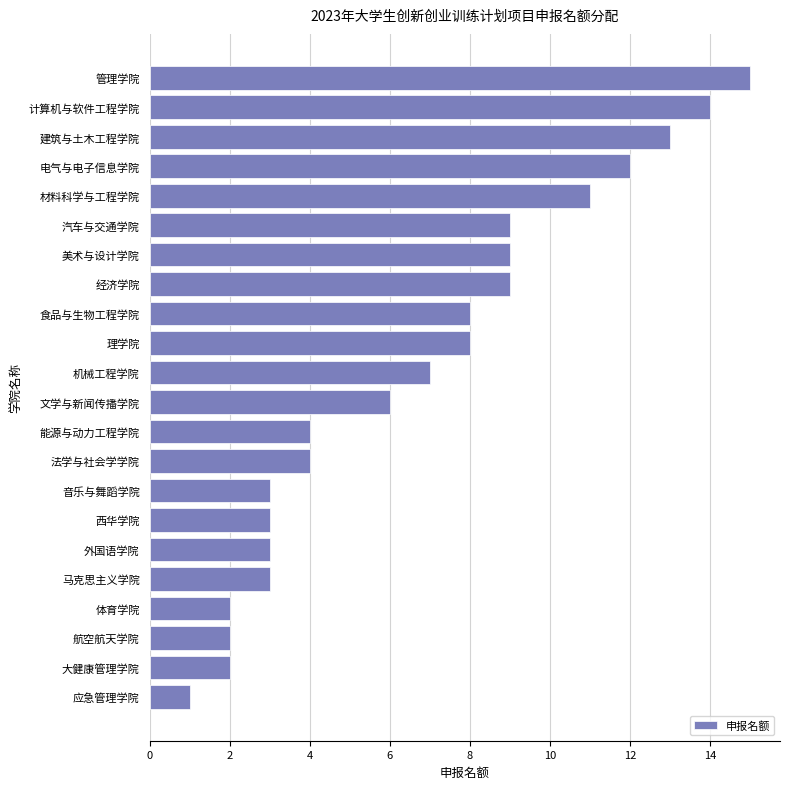

Between 机械工程学院 and 应急管理学院, which is larger?

机械工程学院